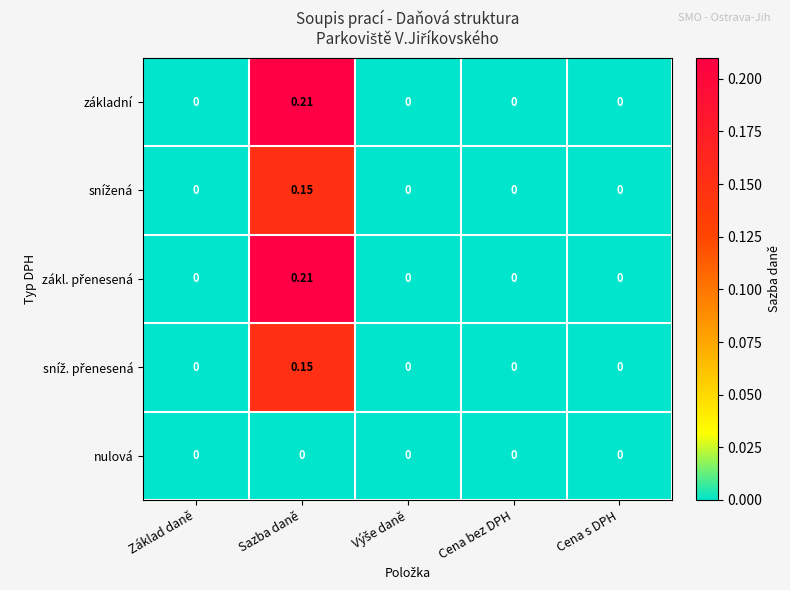

At which category is the sum across all series the highest?

Sazba daně